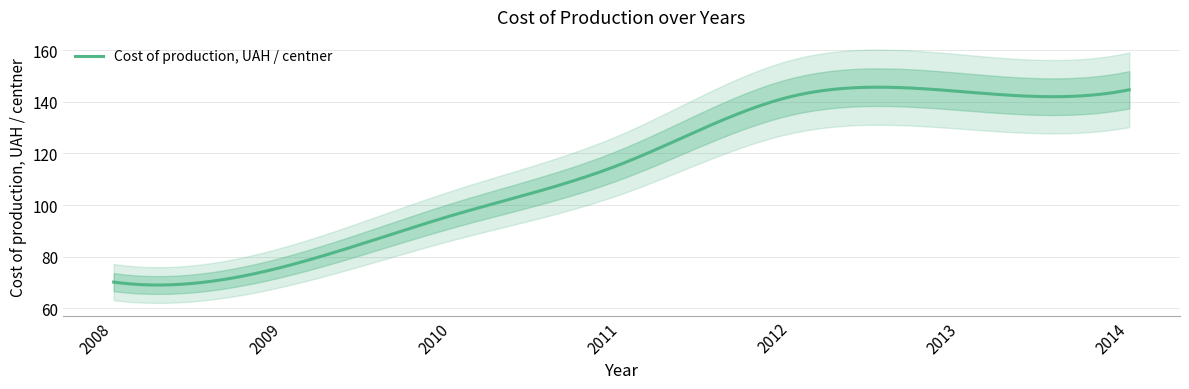

Which category has the highest value across all series?

2014